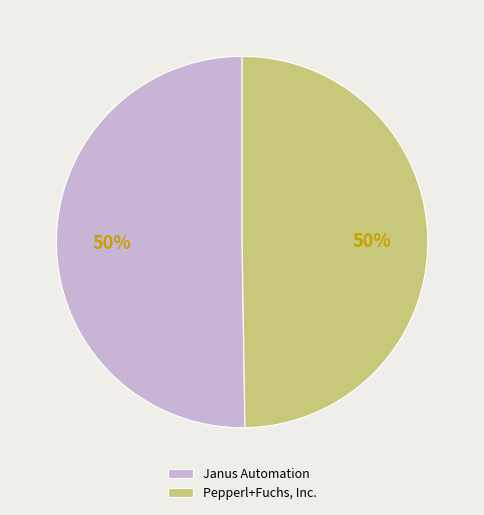

To the nearest percent, what is the average slice percentage?

50%